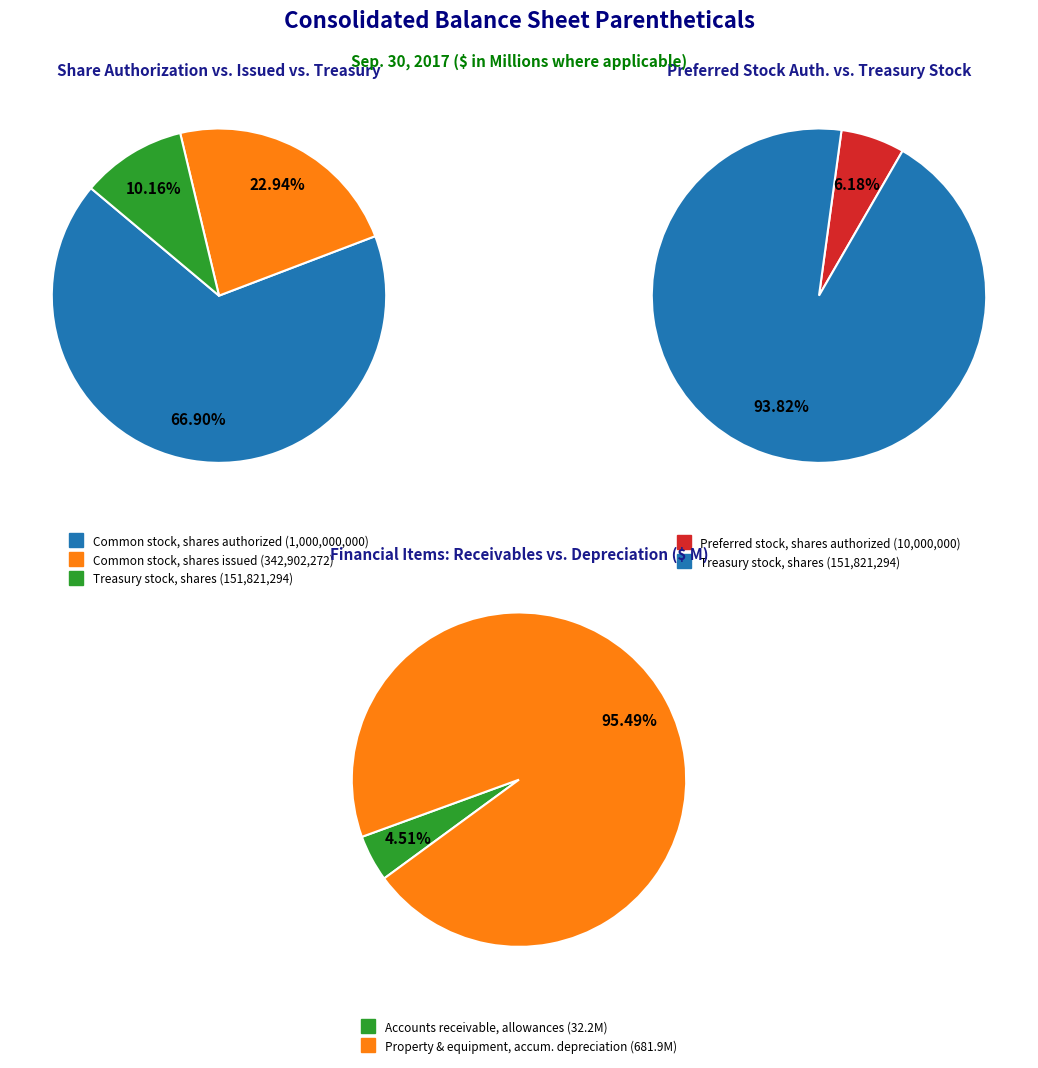

What is the smallest slice in the pie chart?

Accounts receivable, allowances